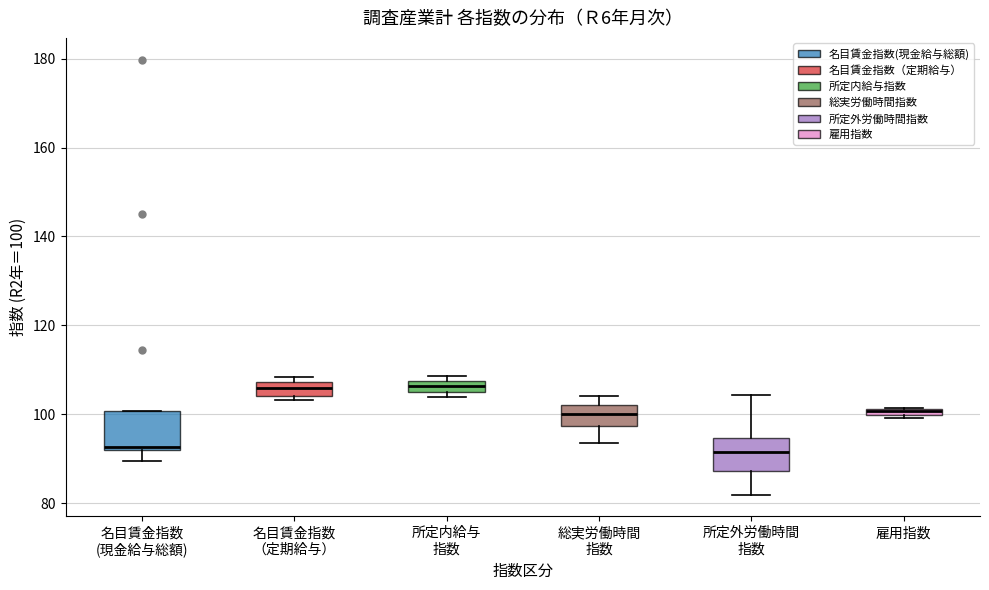

Where does the median line of the box for 名目賃金指数 （定期給与） sit on the y-axis? The values are not printed on the chart, so give them approximately, as read against the axis.

106